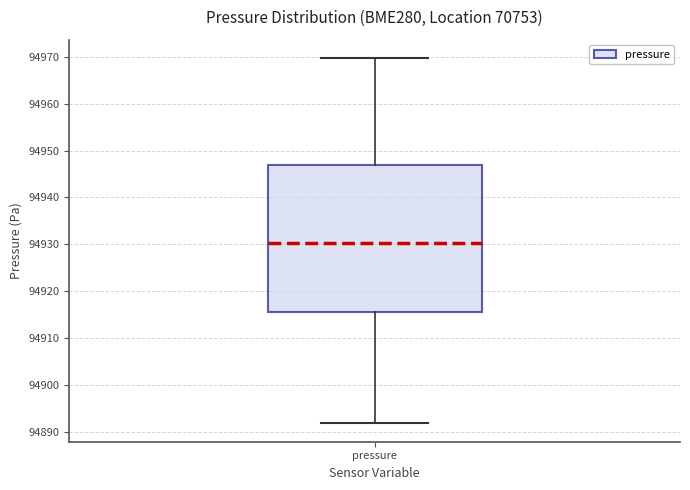

Transcribe this box plot: give where the median line is, the range the box spans, and where the two whiskers end, as read against the y-axis. The values are not printed on the chart, so give them approximately, as read against the axis.

median 94930, box 94916 to 94947, whiskers 94892 to 94970